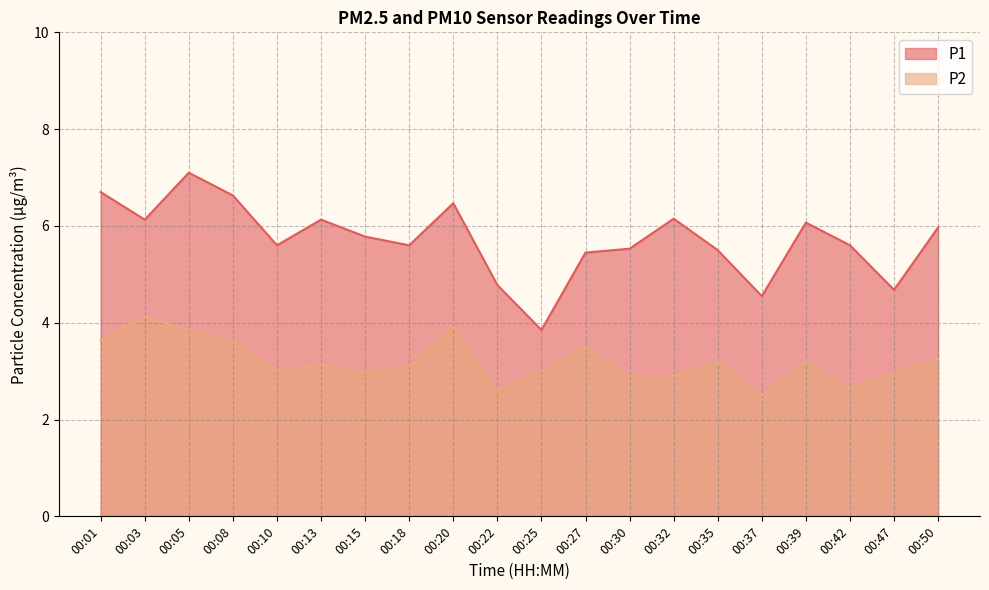

At how many categories does at least one series exceed 3?

20